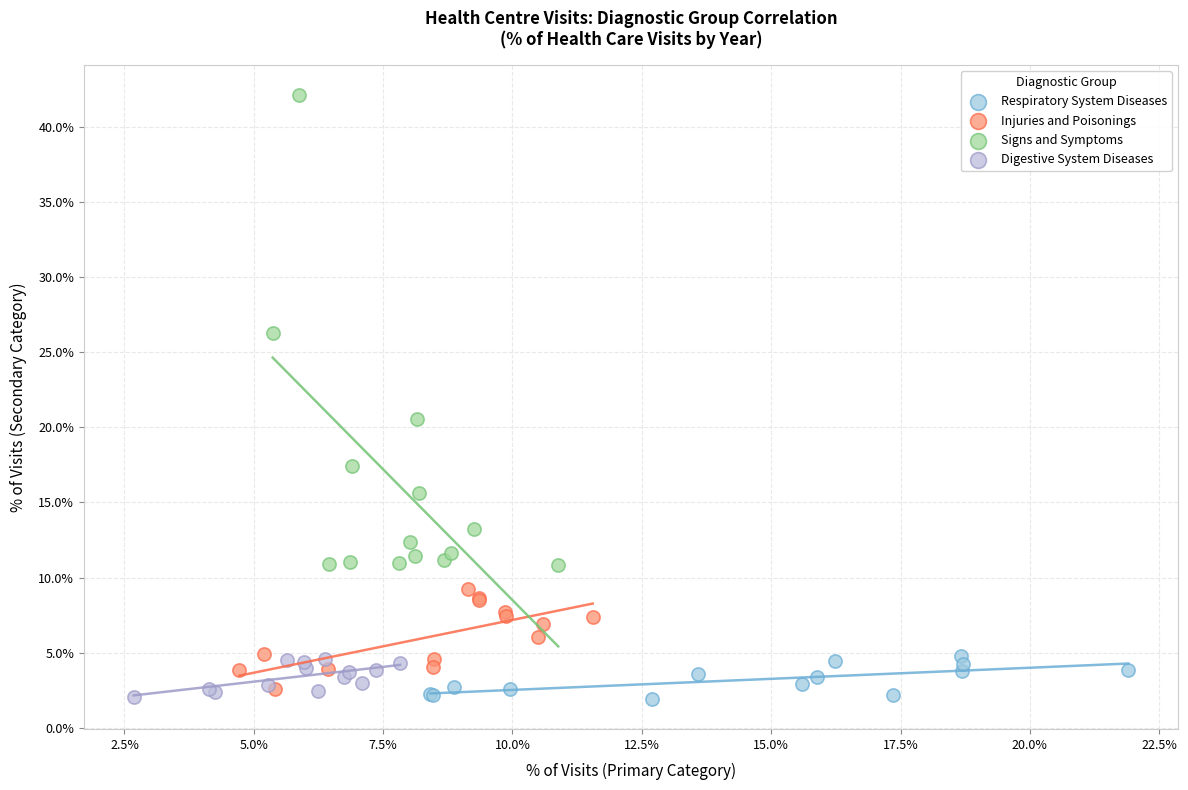

Which series has the widest spread of Y values?

Signs and Symptoms